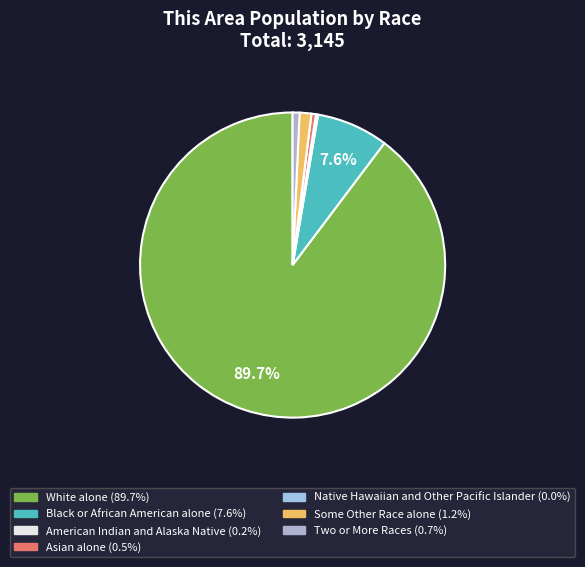

How many segments does this pie chart have?

7